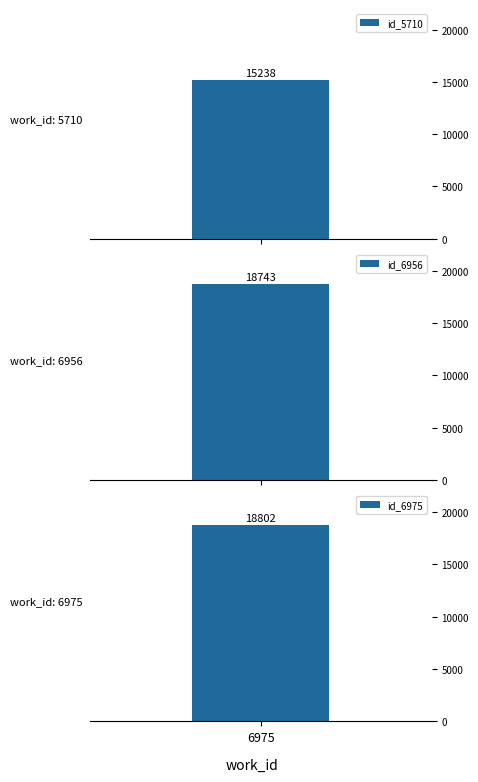

The value at 6956 is 8910. True or false?

False